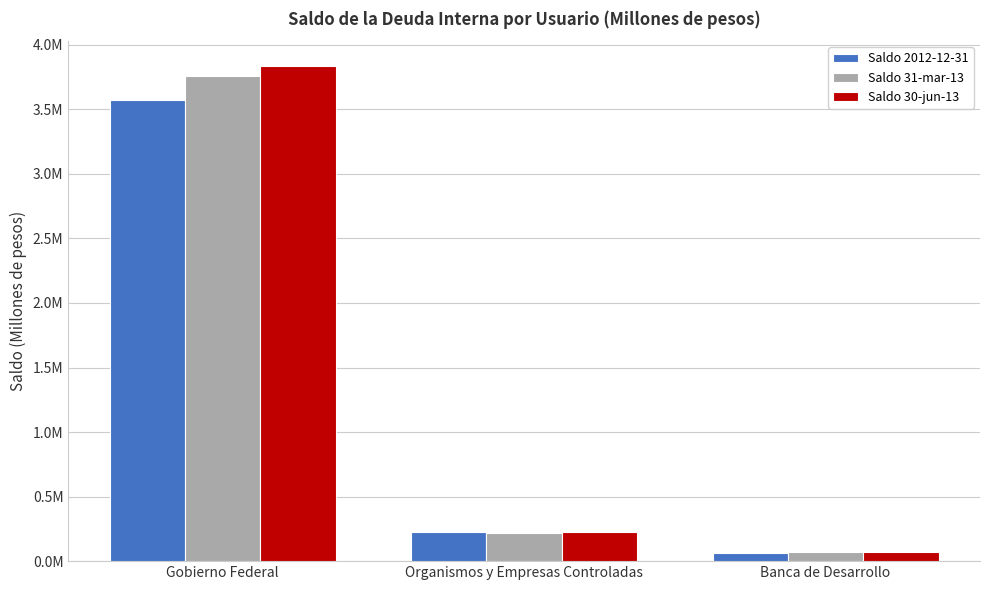

What is the value of the Saldo 2012-12-31 bar at the 3rd from the left?

62431.2